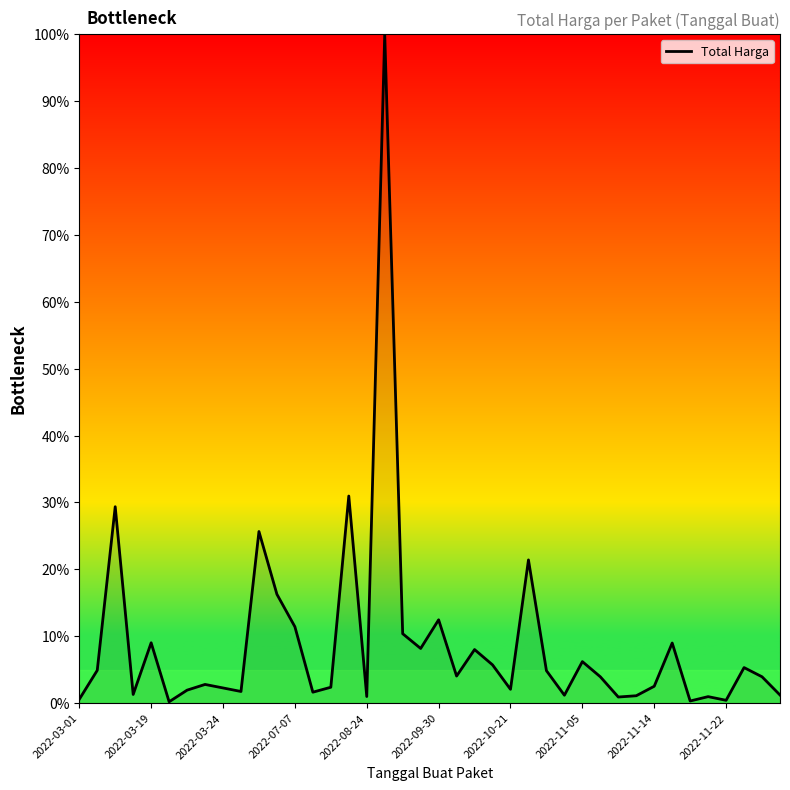

What is the greatest value displayed?

100.0